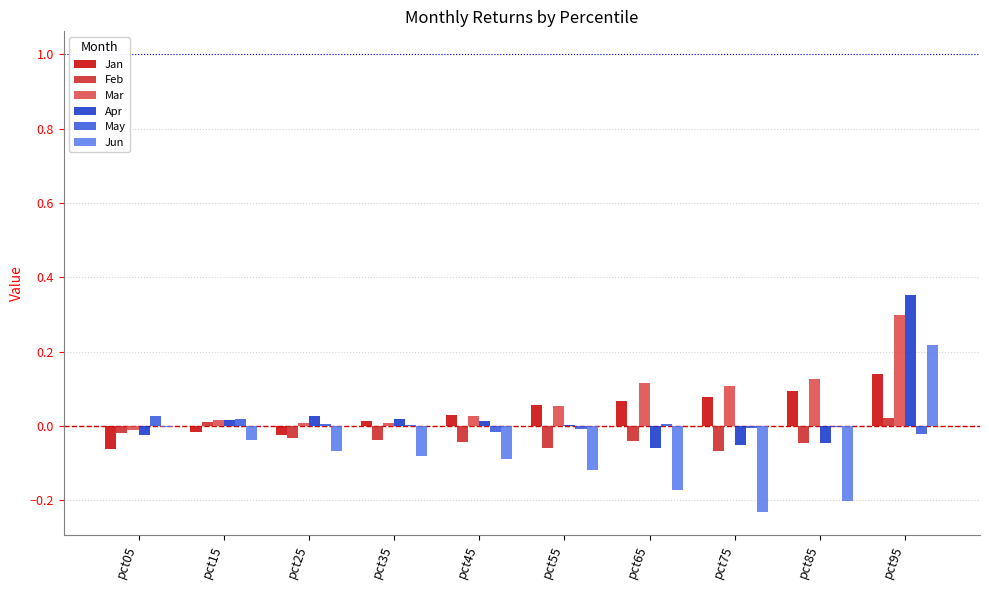

The value of Mar at pct25 is 0.0. True or false?

True